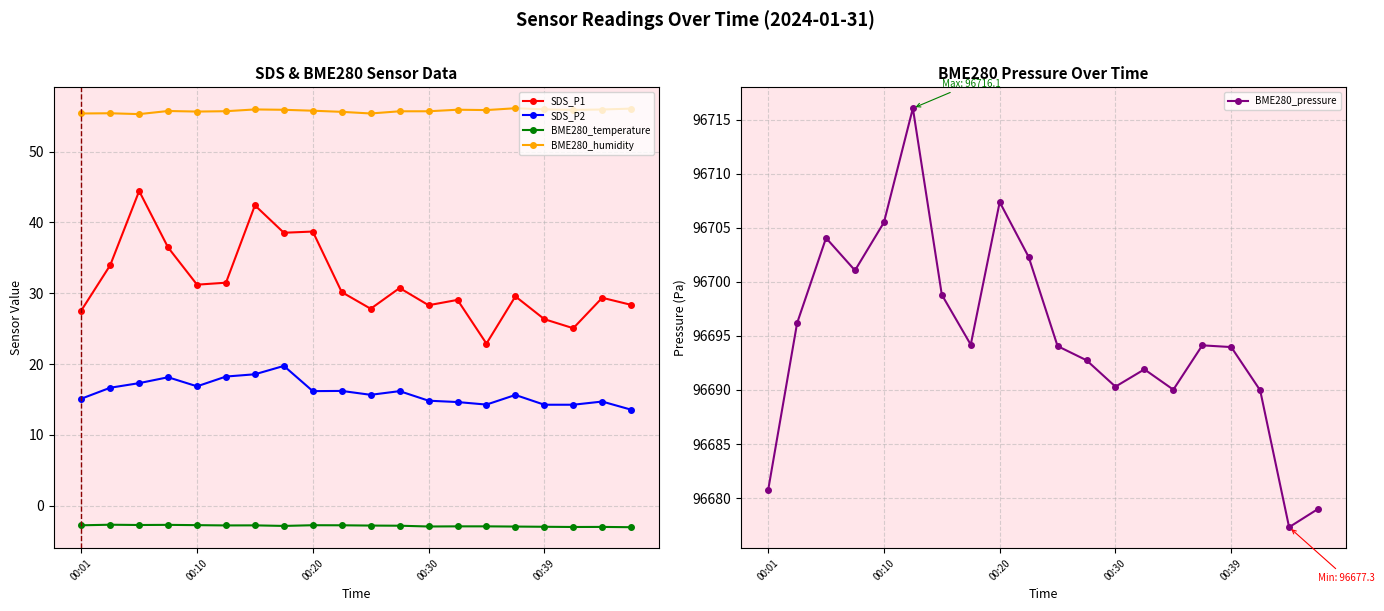

True or false: BME280_pressure has a value of 25425.2 at 6.

False